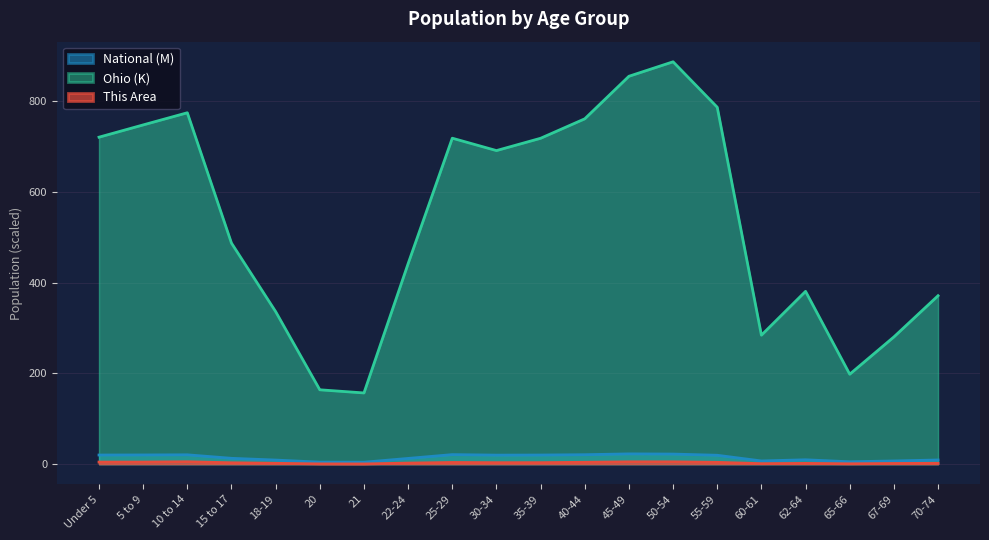

Does the chart have visible grid lines?

Yes